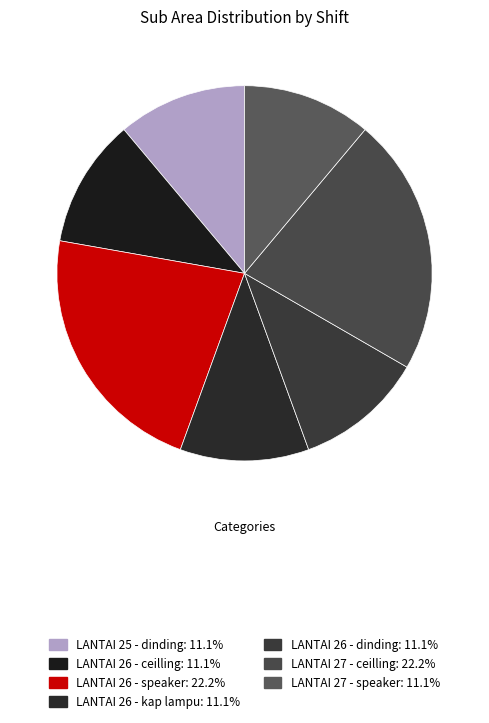

Is there a majority slice in this chart?

No